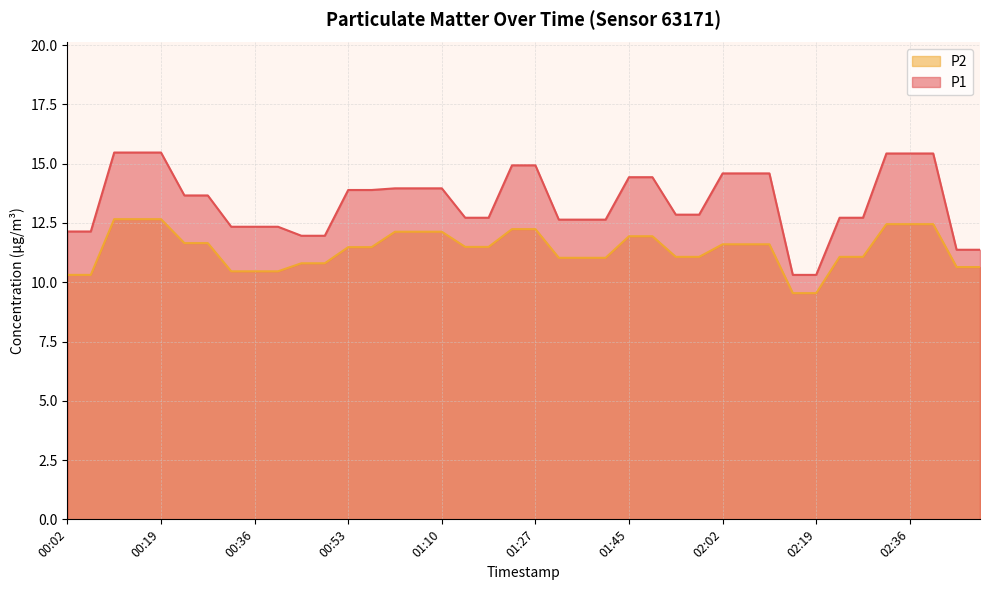

At how many categories does at least one series exceed 14?

13